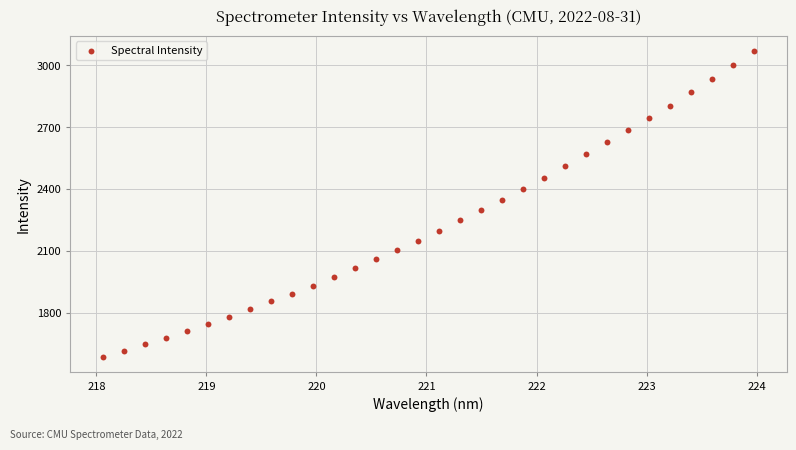

What is the range of Y values (max minus min)?

1482.3